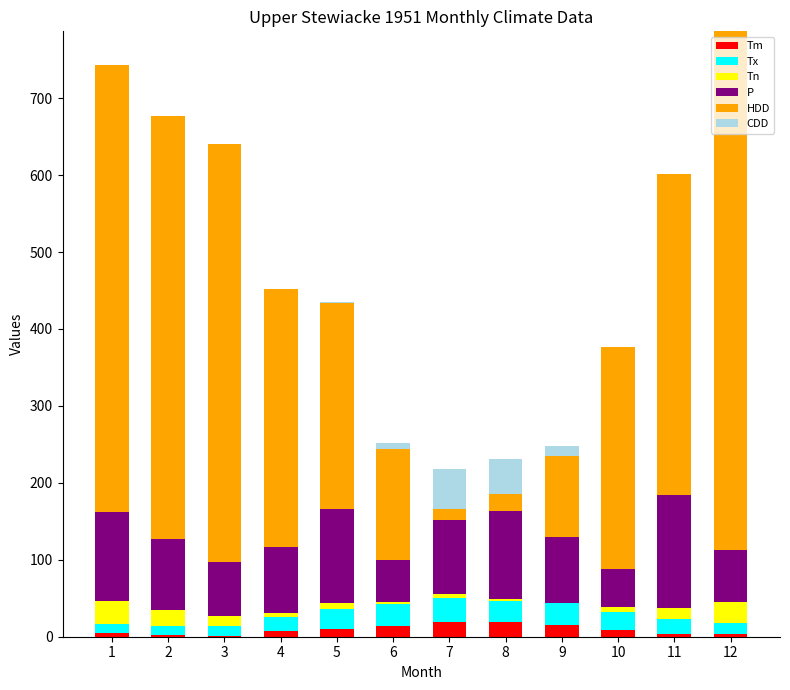

Are the bars grouped side by side (vs. stacked)?

No